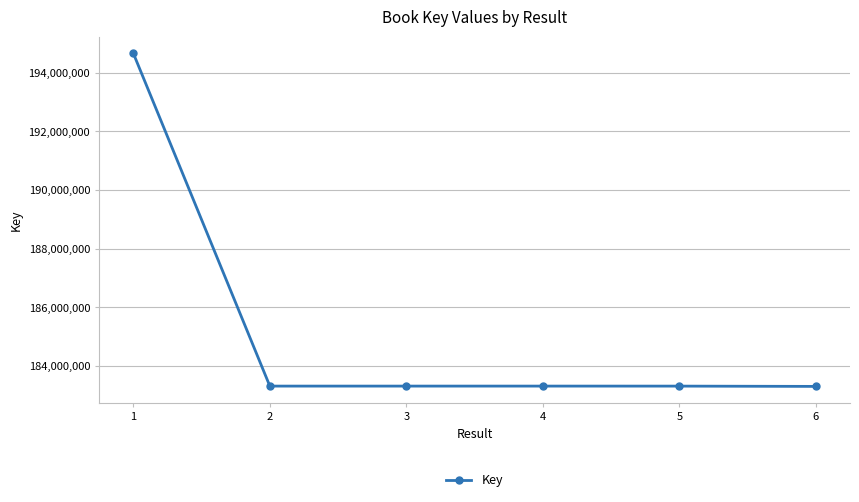

What is the minimum value shown in the chart?

183305564